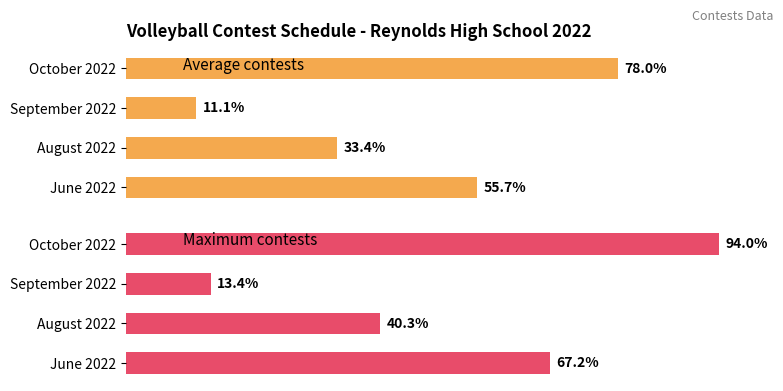

Where is Average contests nearest to the value 44?

August 2022